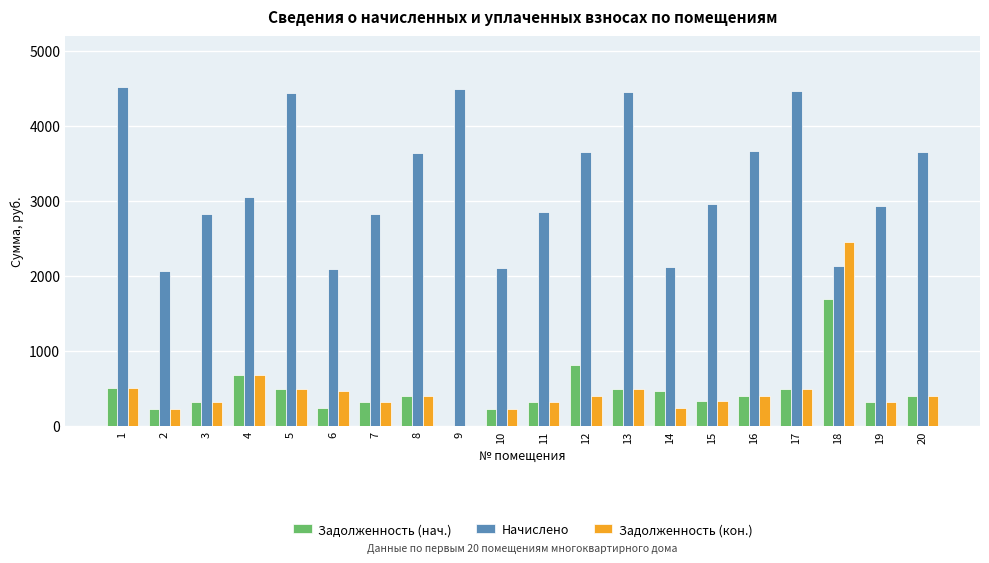

The value of Начислено at 15 is 1825.6. True or false?

False